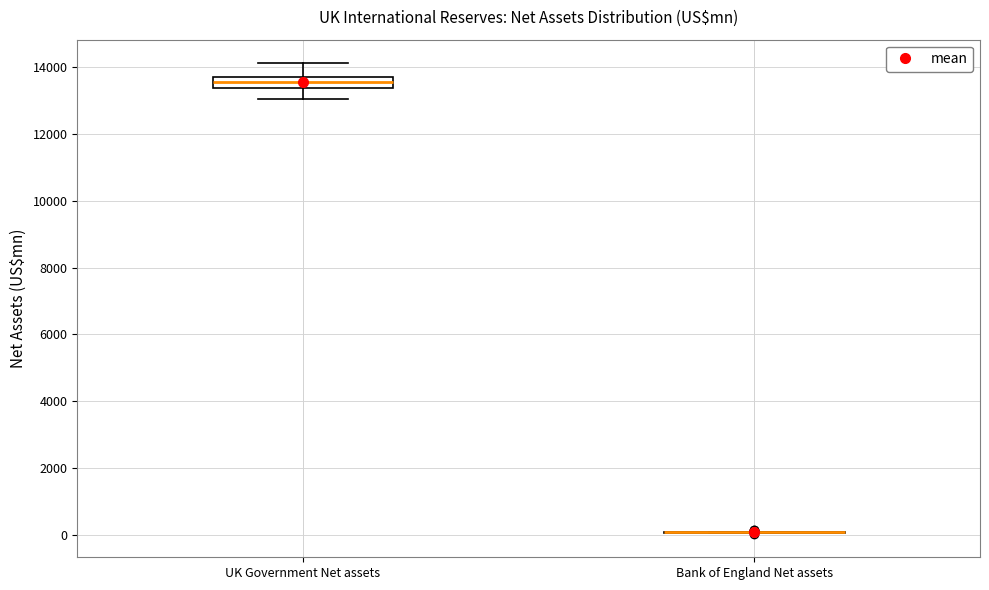

Reading left to right, transcribe this box plot: for each box, give where its median line is, the range the box spans, and where its two whiskers end, as read against the y-axis. The values are not printed on the chart, so give them approximately, as read against the axis.

UK Government Net assets: median 13600 (inside the box), box 13400 to 13600, whiskers 13000 to 14200
Bank of England Net assets: box collapsed to a line at 0, whiskers 0 to 0